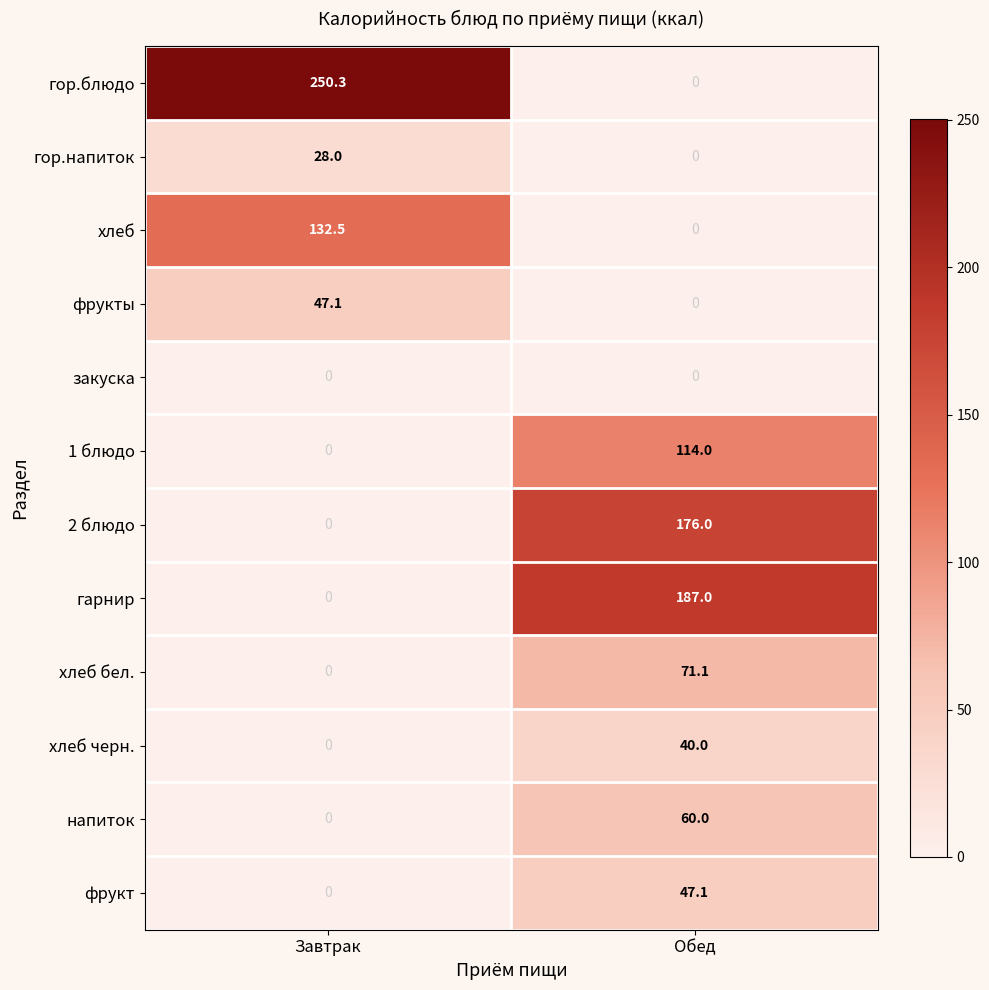

Rank the categories by хлеб черн. value from highest to lowest.

Обед, Завтрак